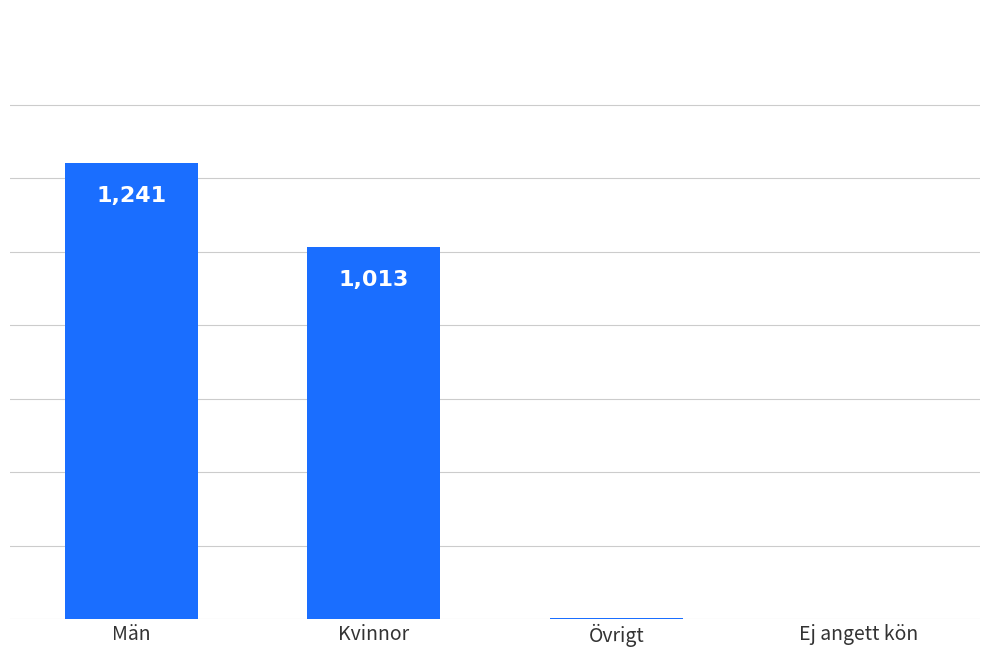

At which category does the chart reach its peak across all series?

Män